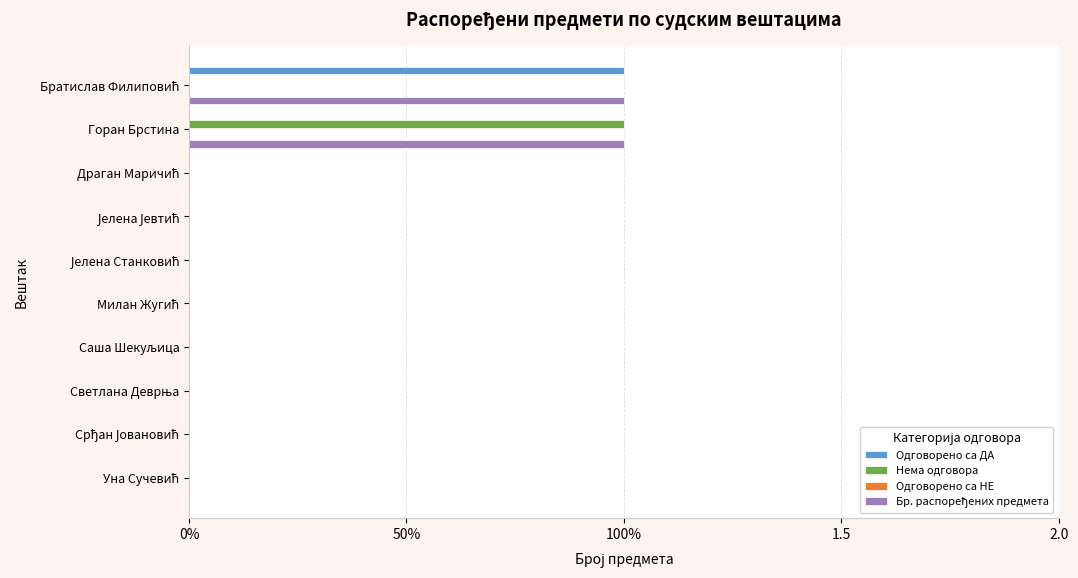

How many categories are shown in the chart?

10